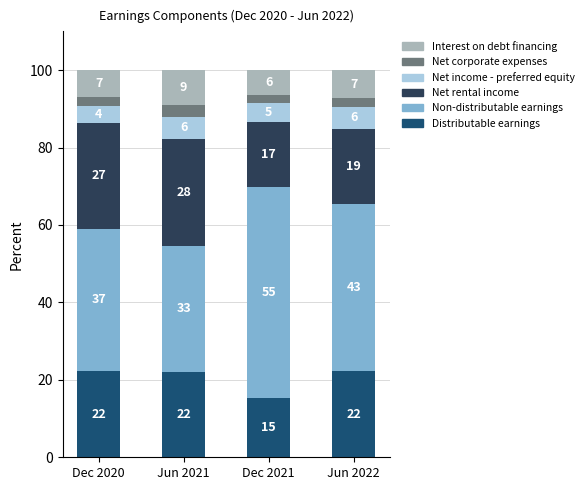

True or false: Interest on debt financing has a value of 9.1 at Jun 2021.

True